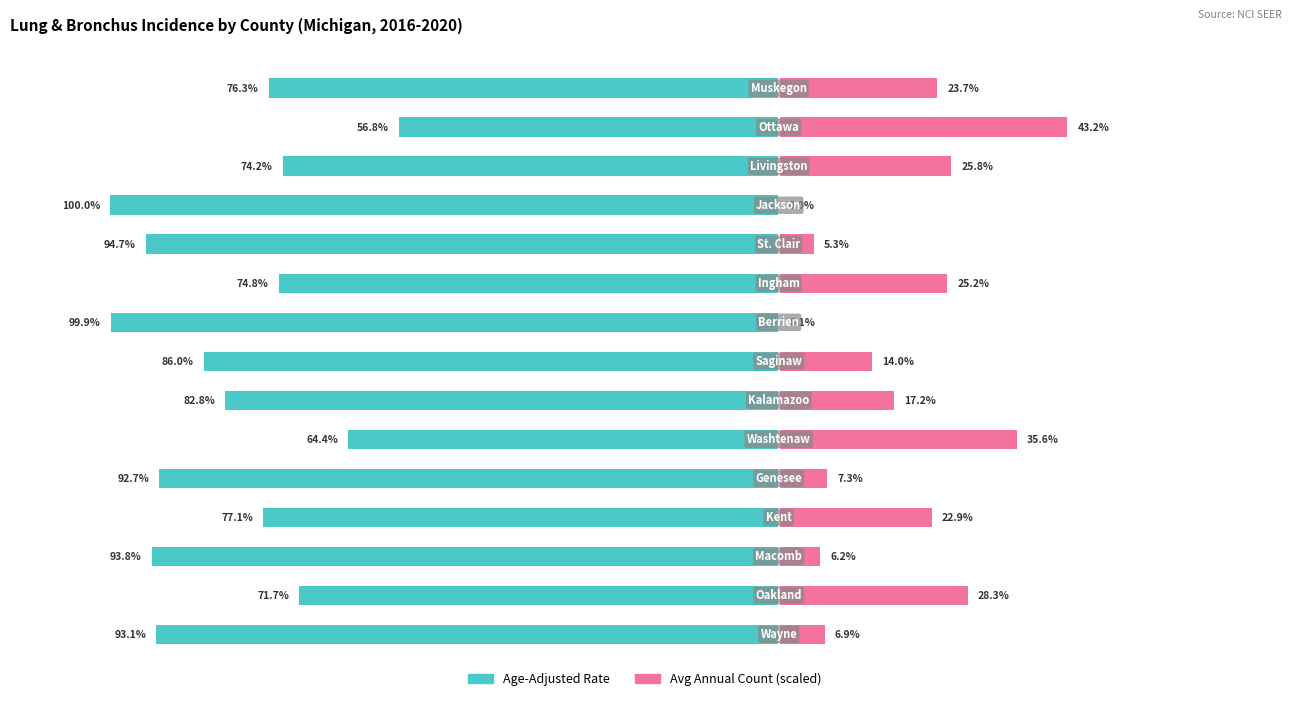

How many values in the Avg Annual Count (scaled) series are below 17?

7